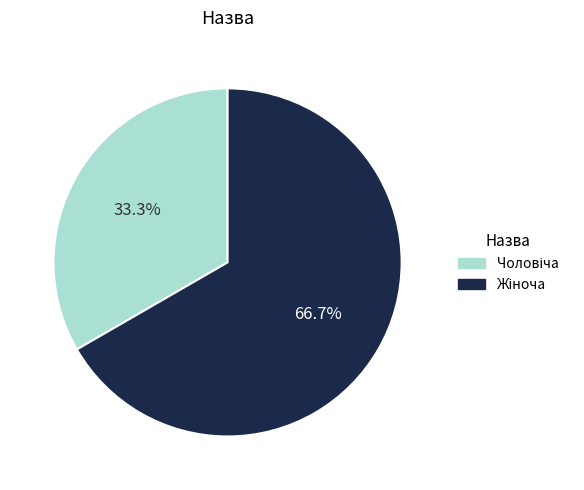

Is there any slice that represents more than half of the pie?

Yes